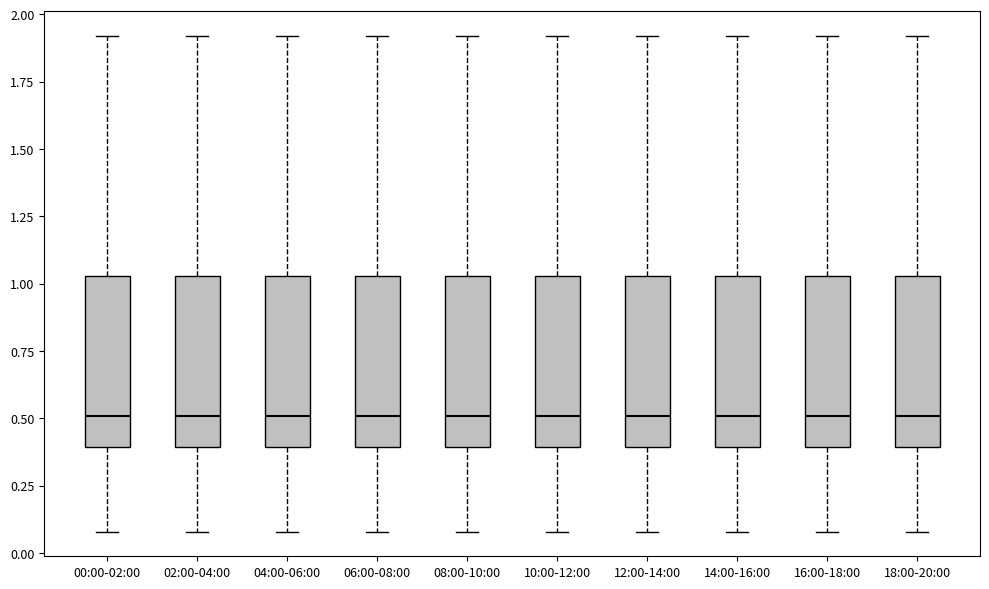

Reading left to right, read every box against the y-axis: the position of its median line, the range the box covers, and the ends of its whiskers. The values are not printed on the chart, so give them approximately, as read against the axis.

00:00-02:00: median 0.50, box 0.40 to 1.05, whiskers 0.10 to 1.90
02:00-04:00: median 0.50, box 0.40 to 1.05, whiskers 0.10 to 1.90
04:00-06:00: median 0.50, box 0.40 to 1.05, whiskers 0.10 to 1.90
06:00-08:00: median 0.50, box 0.40 to 1.05, whiskers 0.10 to 1.90
08:00-10:00: median 0.50, box 0.40 to 1.05, whiskers 0.10 to 1.90
10:00-12:00: median 0.50, box 0.40 to 1.05, whiskers 0.10 to 1.90
12:00-14:00: median 0.50, box 0.40 to 1.05, whiskers 0.10 to 1.90
14:00-16:00: median 0.50, box 0.40 to 1.05, whiskers 0.10 to 1.90
16:00-18:00: median 0.50, box 0.40 to 1.05, whiskers 0.10 to 1.90
18:00-20:00: median 0.50, box 0.40 to 1.05, whiskers 0.10 to 1.90